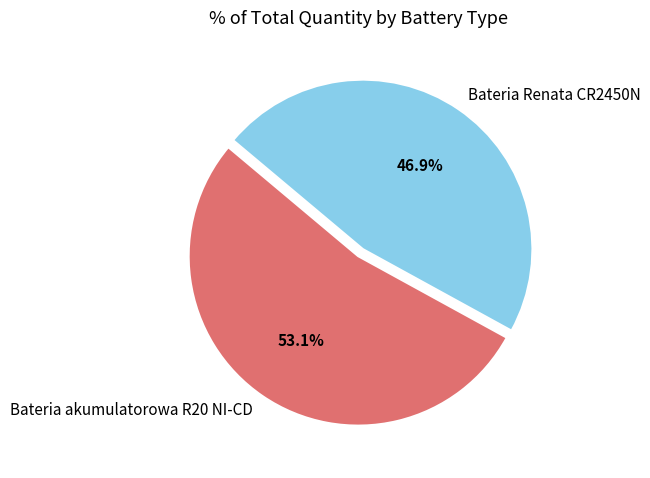

How much of the chart is everything except Bateria akumulatorowa R20 NI-CD?

46.9%